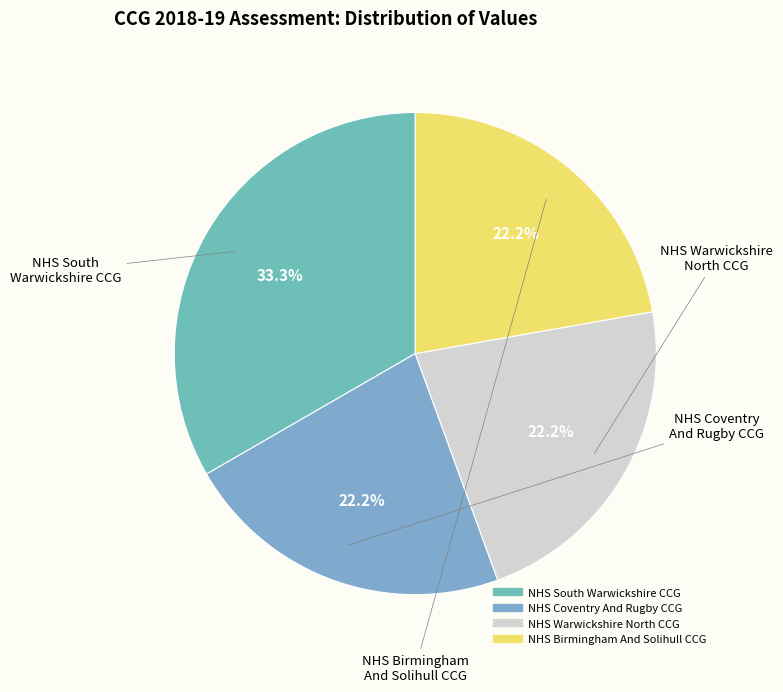

To the nearest percent, what is the difference between the largest and smallest slice percentages?

11%